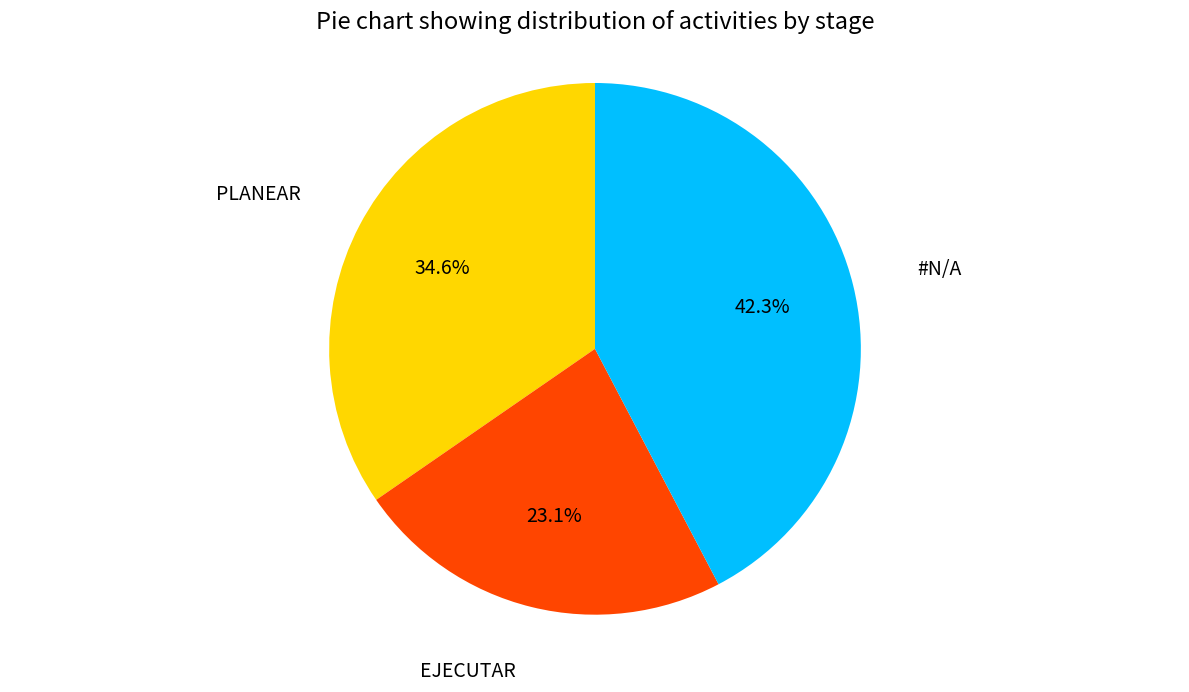

Is the sum of #N/A and PLANEAR greater than half?

Yes